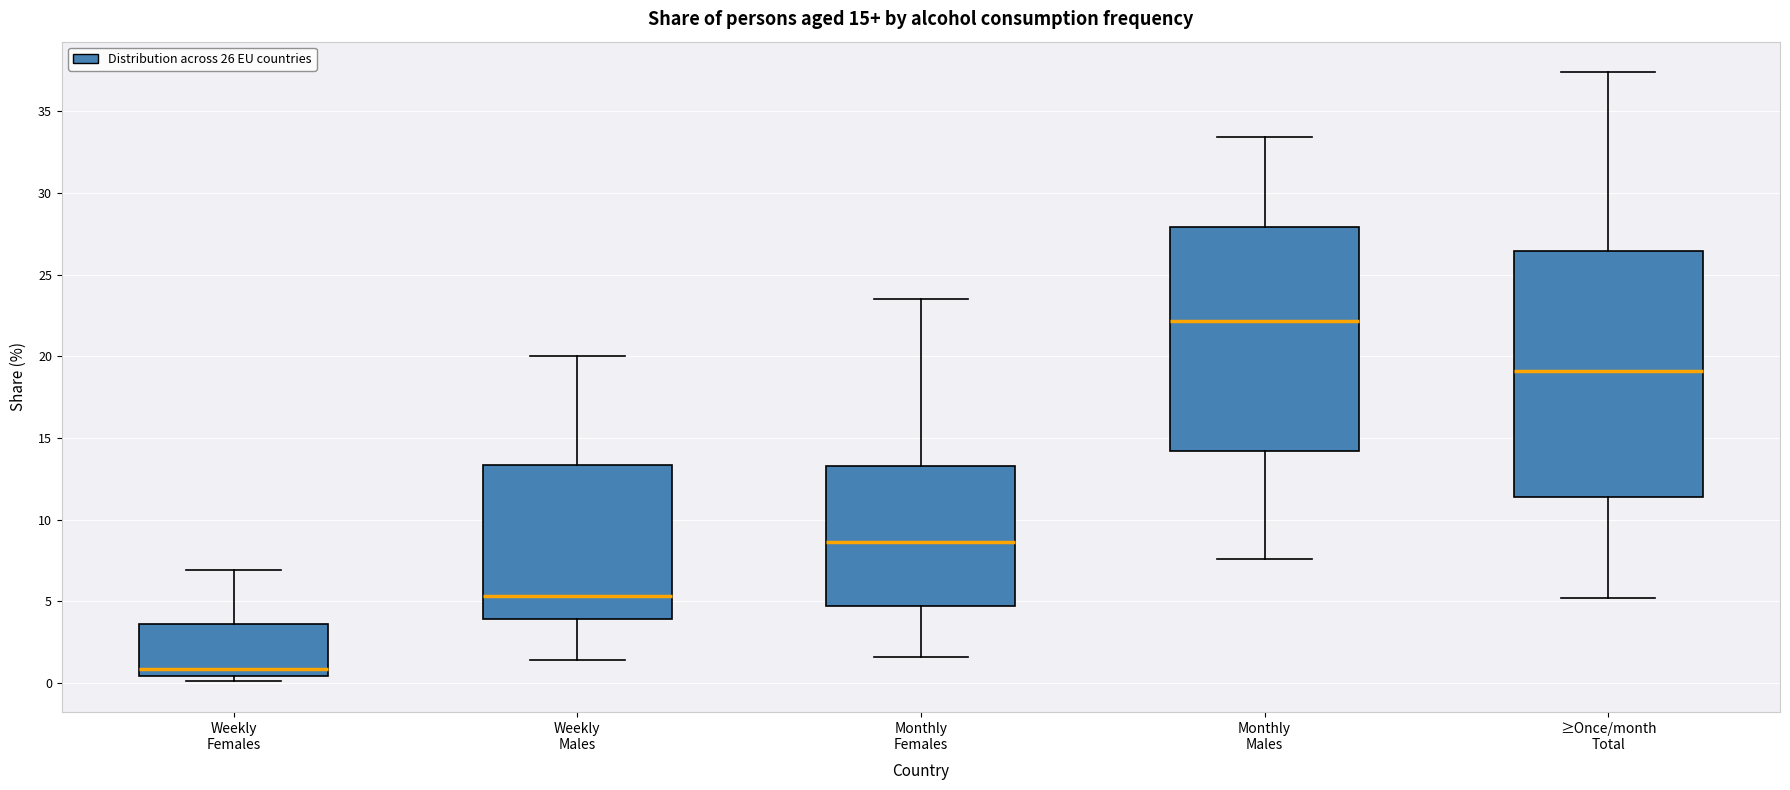

Which box's median line is the lowest?

Weekly Females